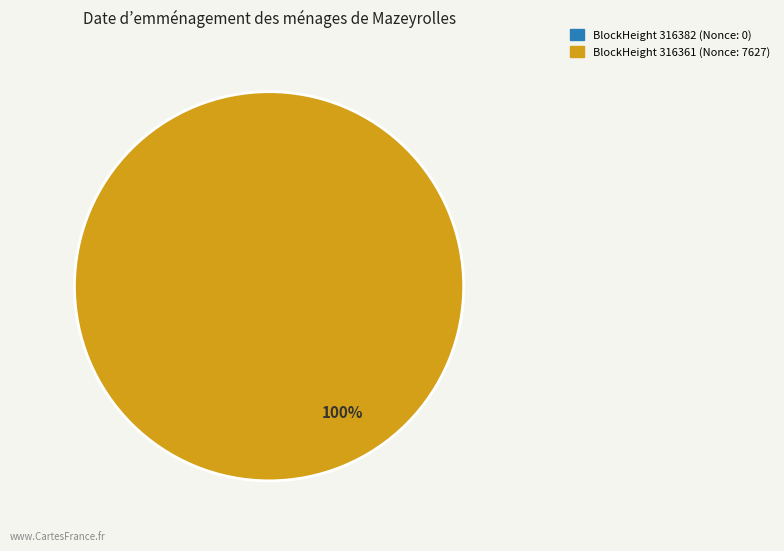

Which slice is the smallest?

316382